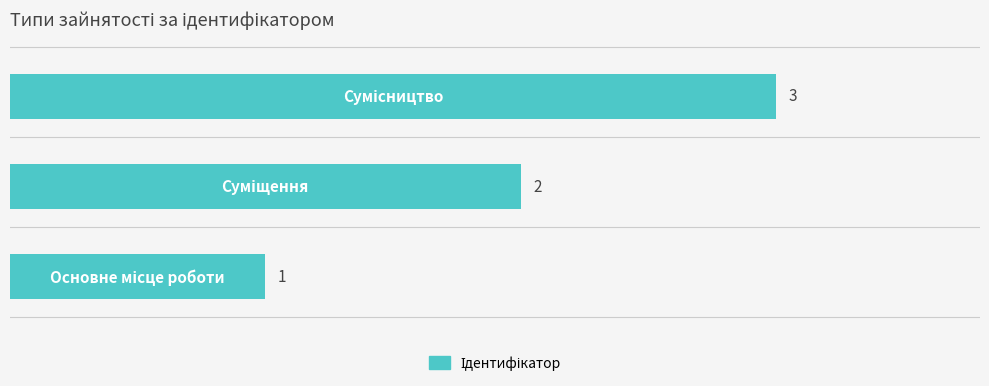

How many values are below 2?

1